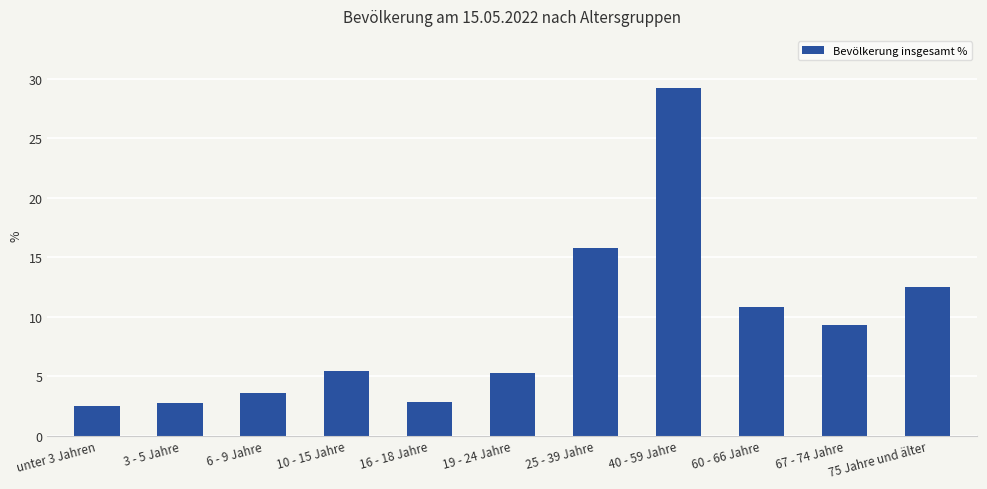

What is the sum of all values?

99.9